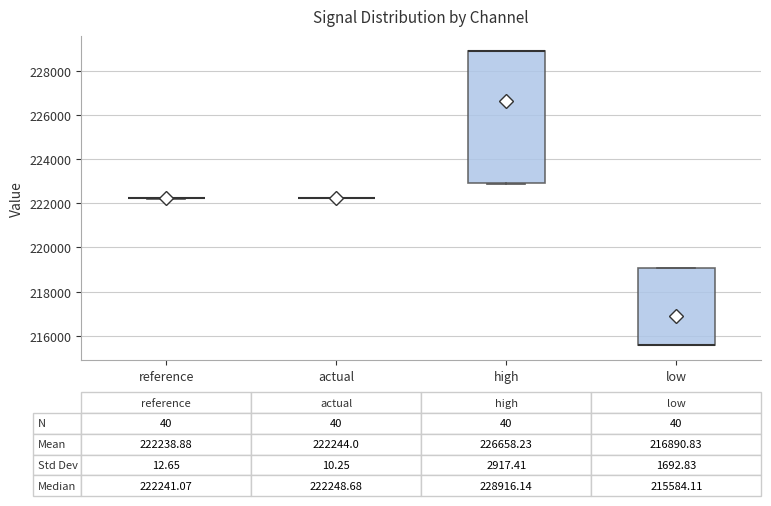

Which box is the tallest, from its lower edge to its upper edge?

high